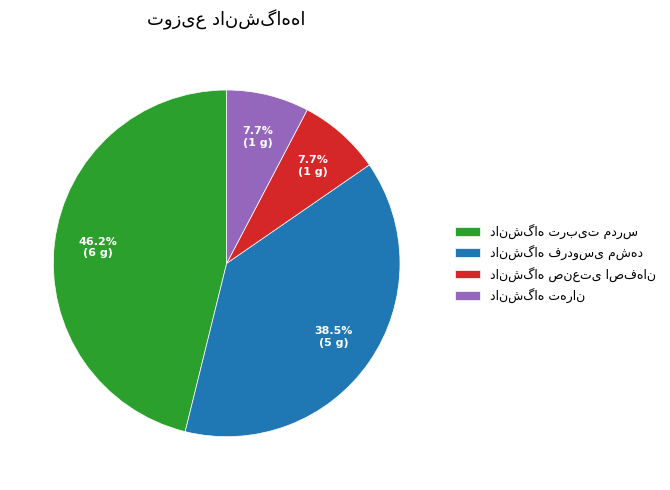

How many slices are in this pie chart?

4